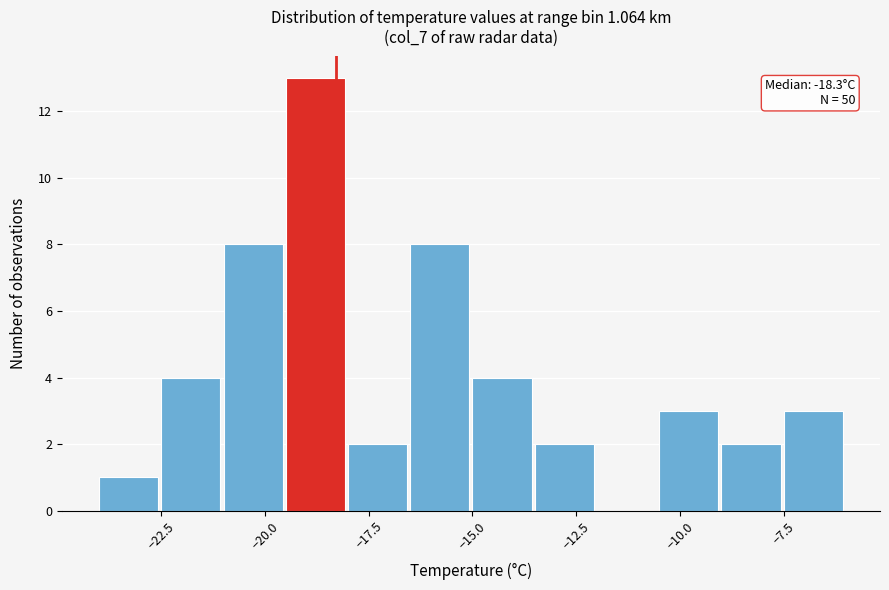

Read against the x-axis, roughly where is the centre of the tallest bar?

-19.0